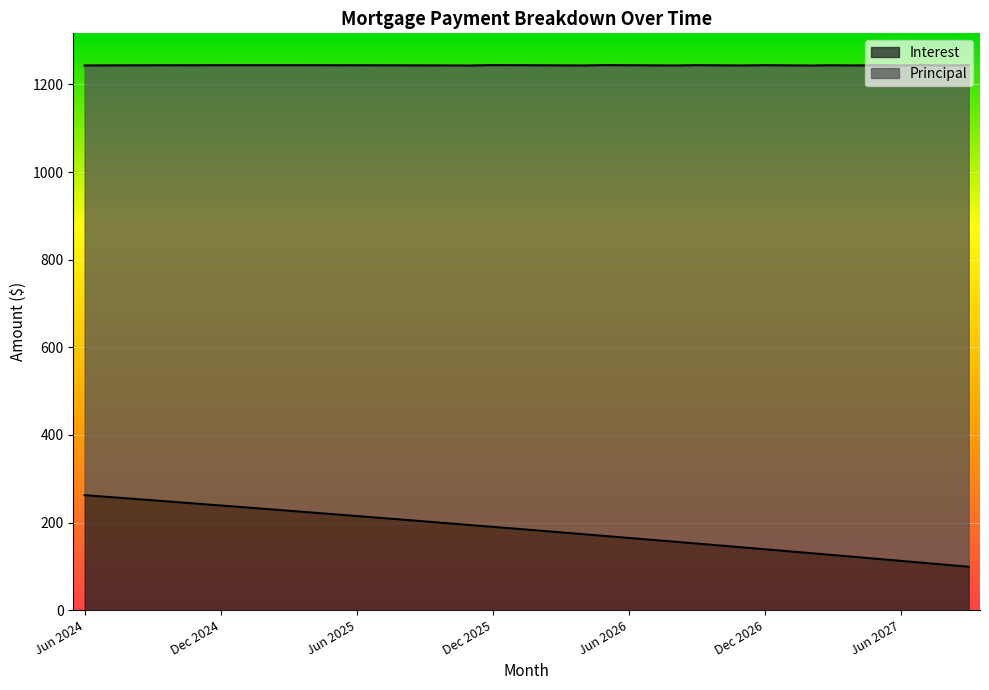

What is the minimum value shown in the chart?

99.0